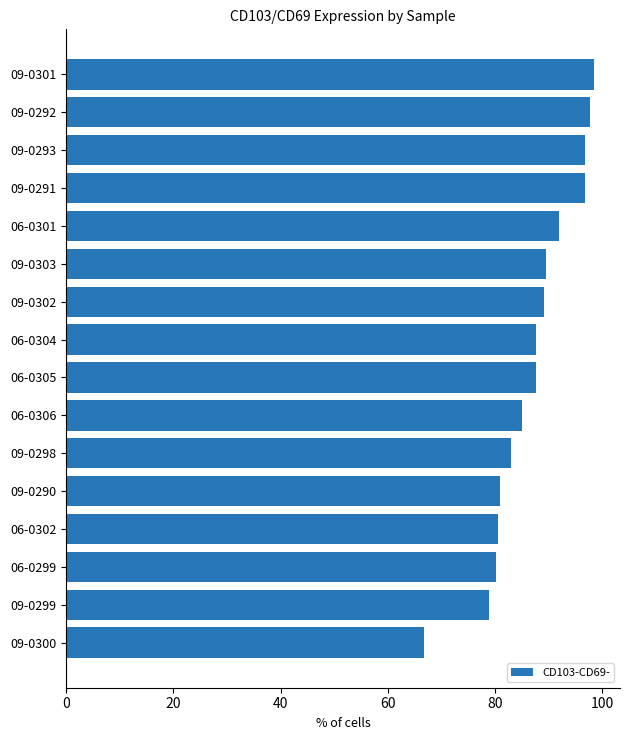

Between 09-0303 and 09-0293, which is larger?

09-0293